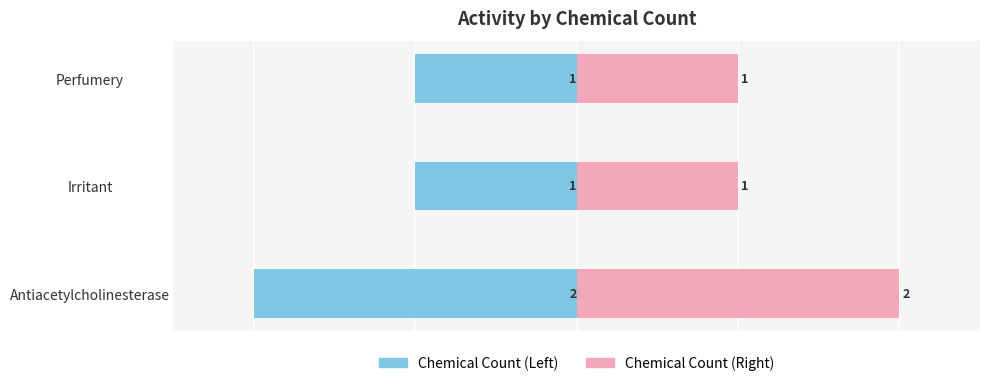

List the series in order of their peak value, highest first.

Chemical Count (Right), Chemical Count (Left)